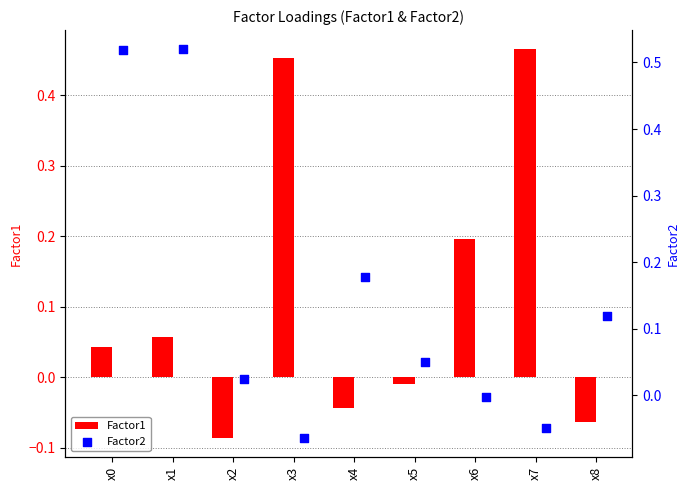

What are all the series names shown in the legend?

Factor1, Factor2